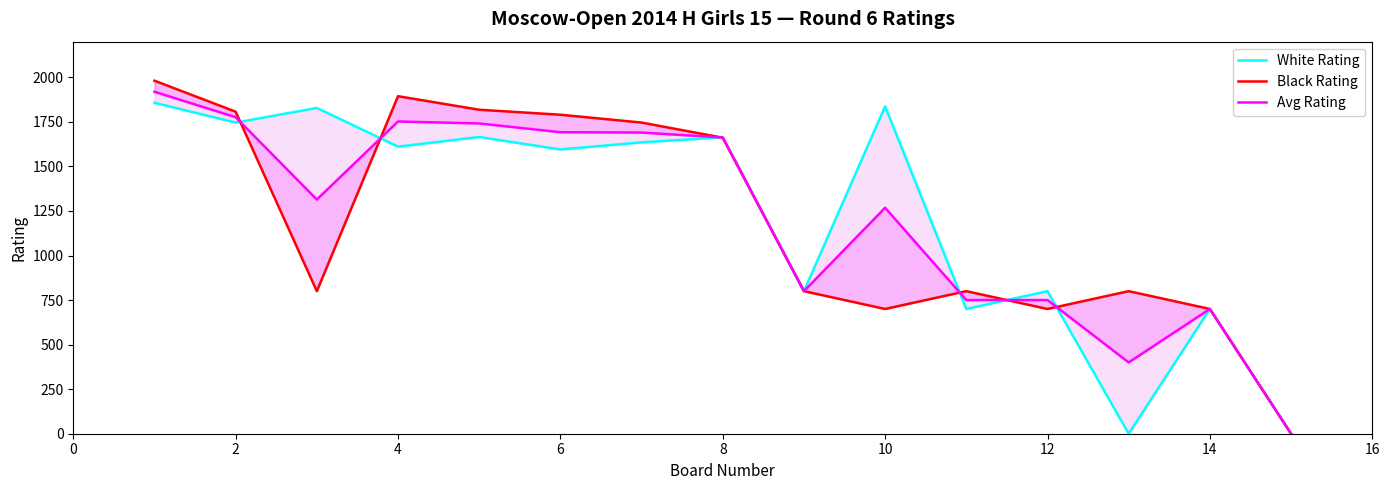

Which series has the largest total across all categories?

White Rating